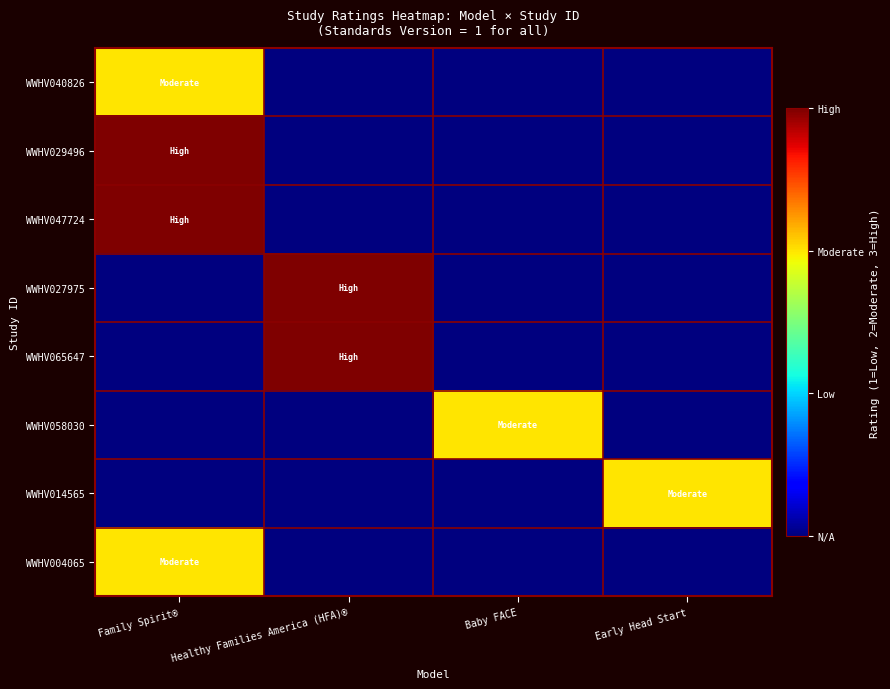

What is the difference between the highest and lowest values at Baby FACE?

2